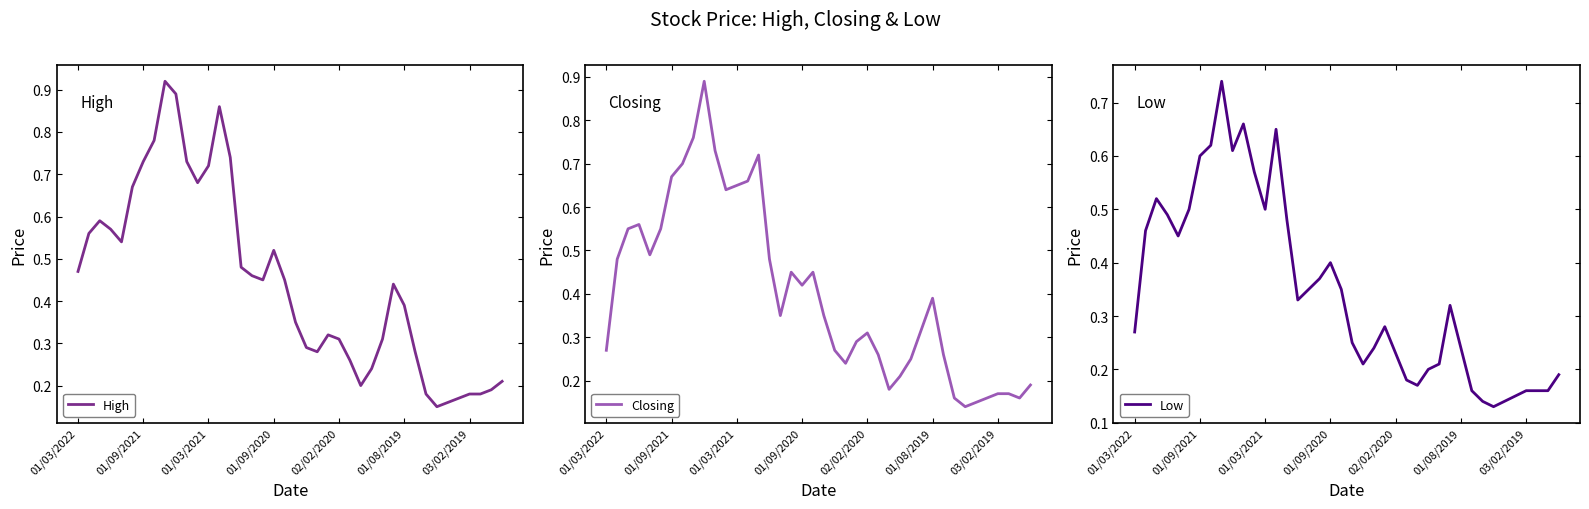

What are all the series names shown in the legend?

High, Closing, Low